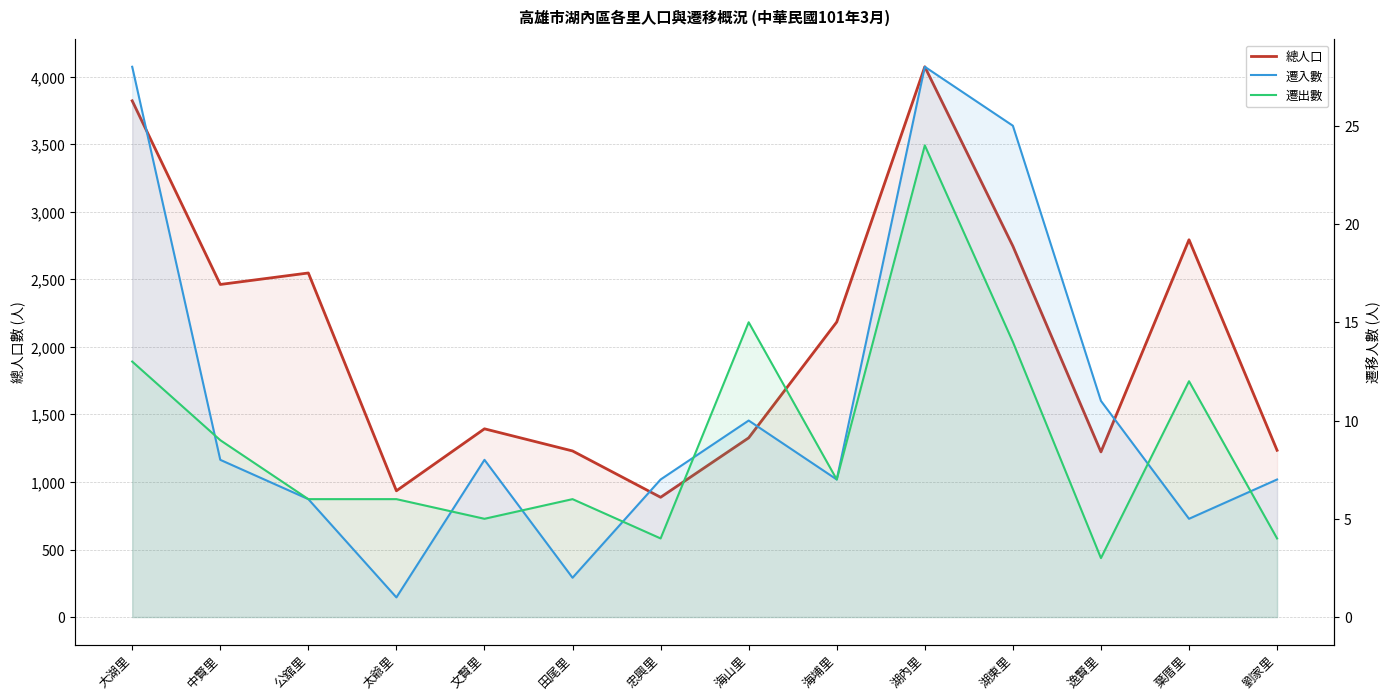

True or false: 總人口 and 遷出數 intersect in this chart.

False